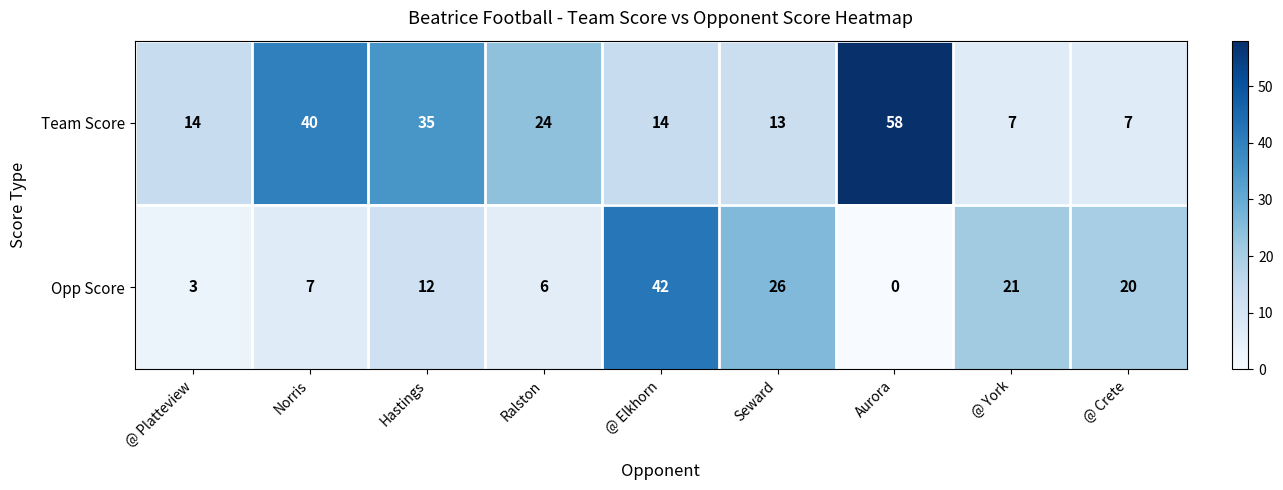

What is the sum of the Team Score values at Norris and Seward?

53